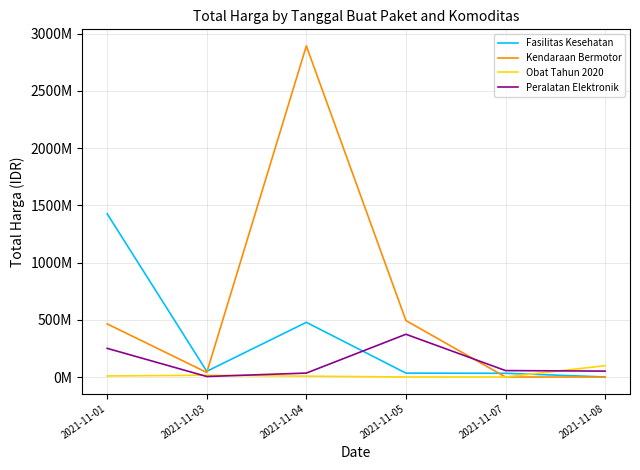

Does the chart have visible grid lines?

Yes